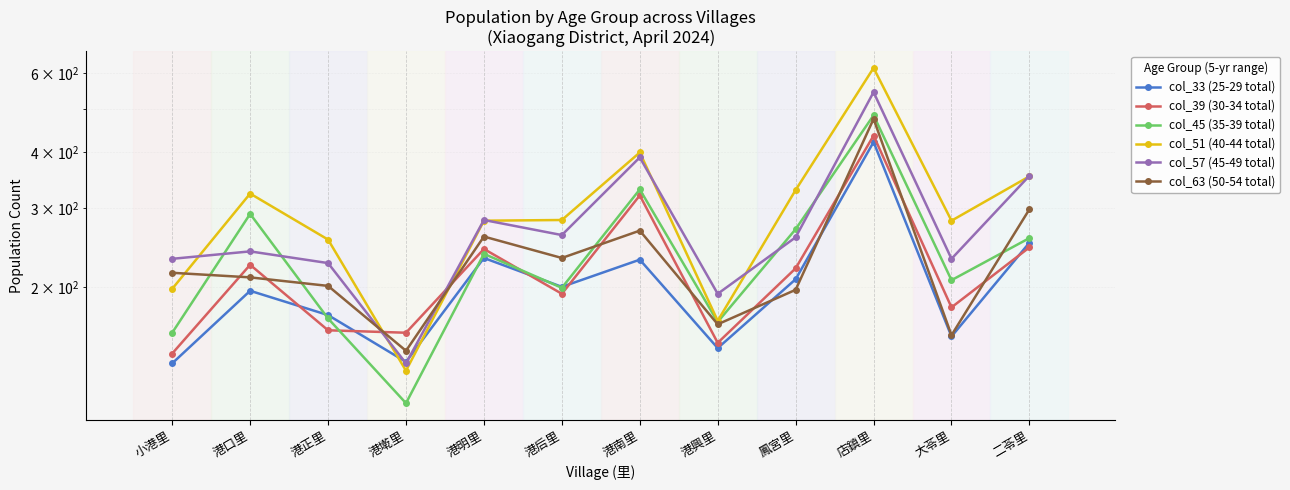

At which category does col_57 (45-49 total) reach its first local valley?

港墘里